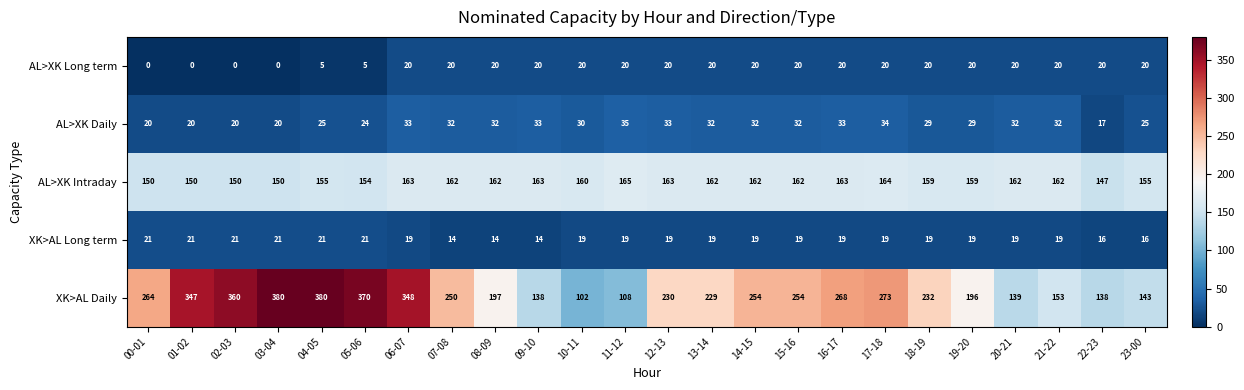

Read the AL>XK Long term value at 08-09, to the nearest 10.

20